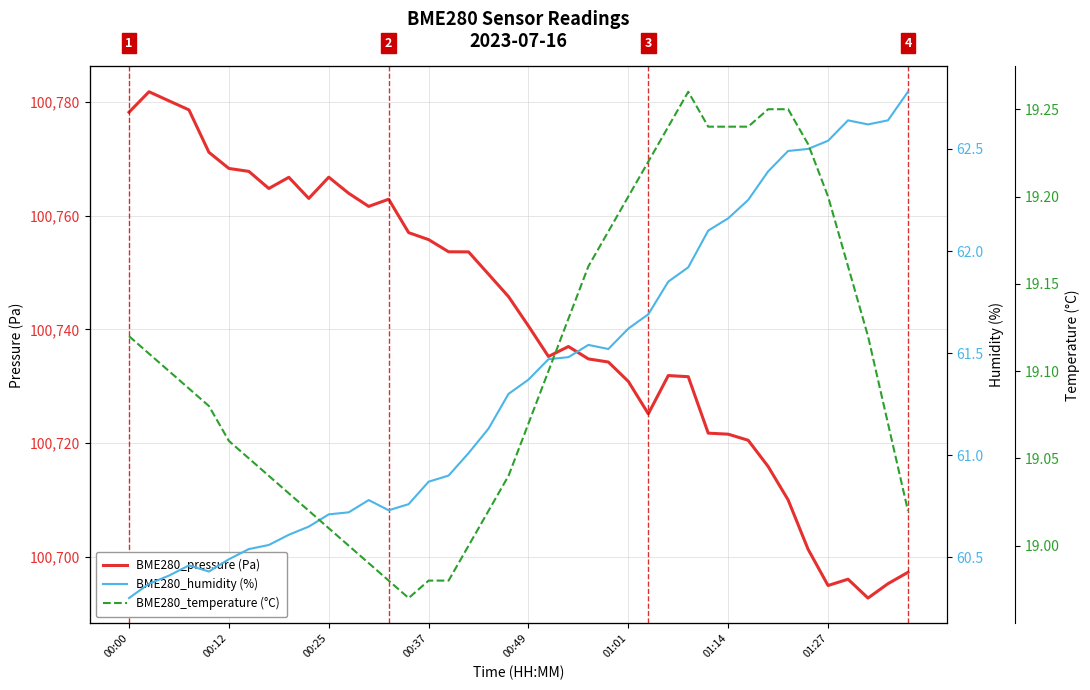

What is the highest value of the BME280_pressure (Pa) series?

100781.8